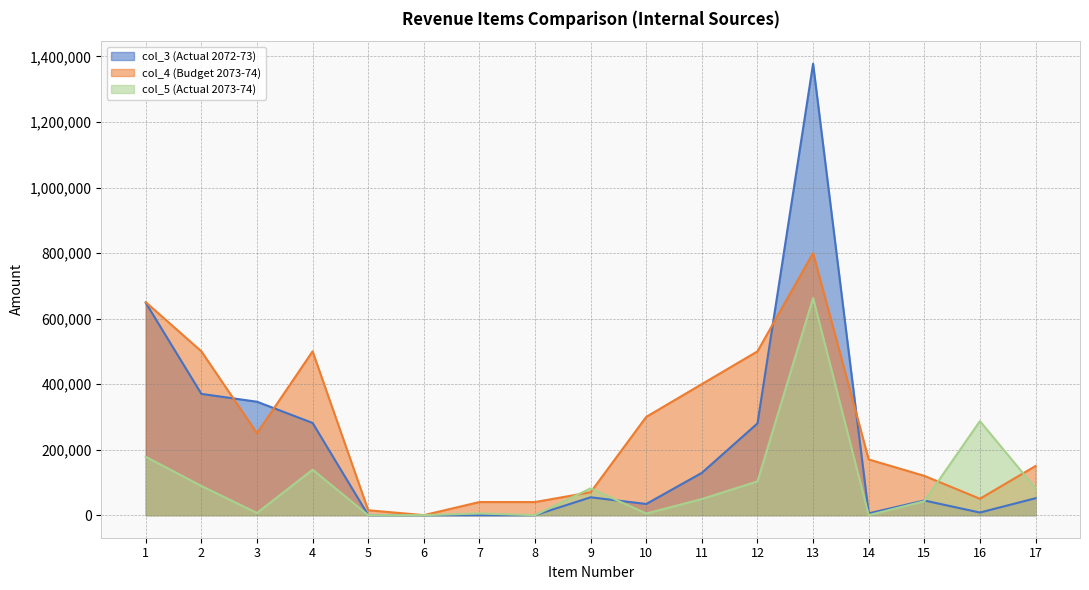

Is the value of col_5 (Actual 2073-74) at 6 greater than the value of col_3 (Actual 2072-73) at 4?

No